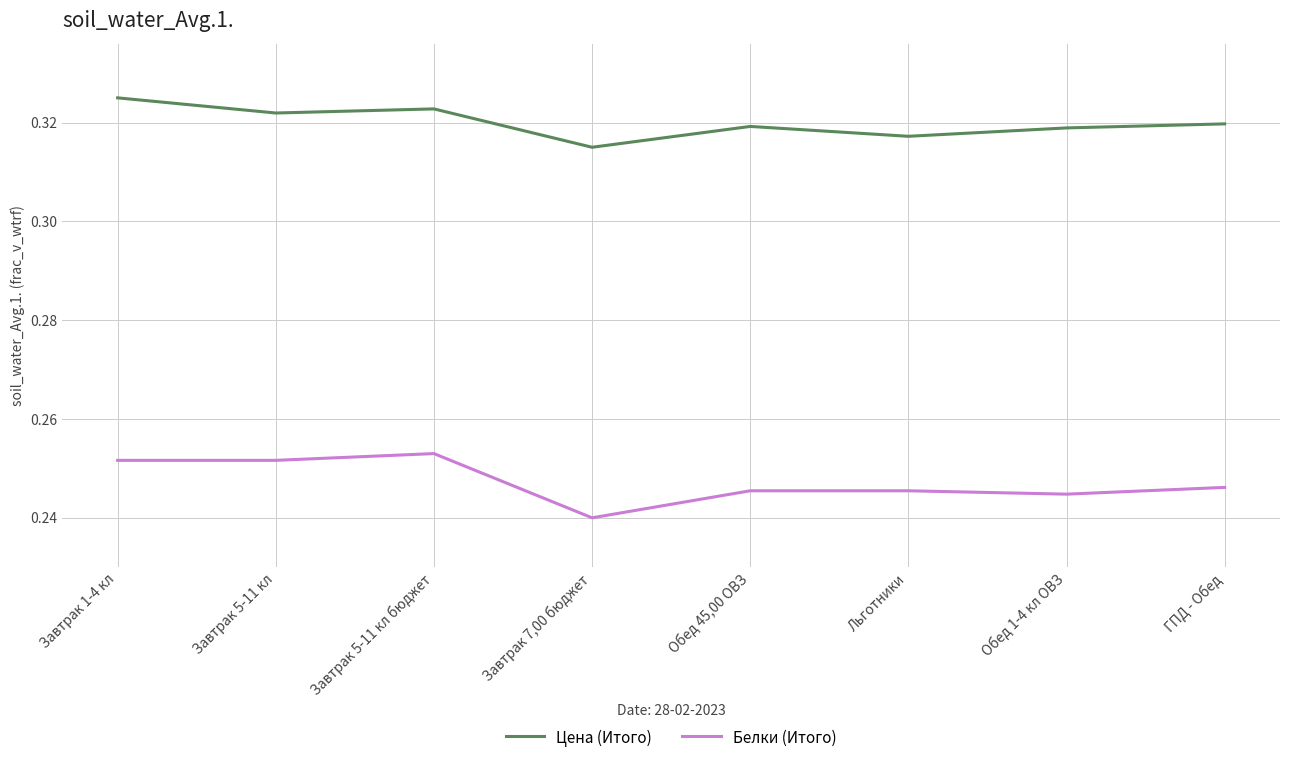

Between Завтрак 5-11 кл and Обед 1-4 кл ОВЗ, which series saw the biggest shift?

Белки (Итого)